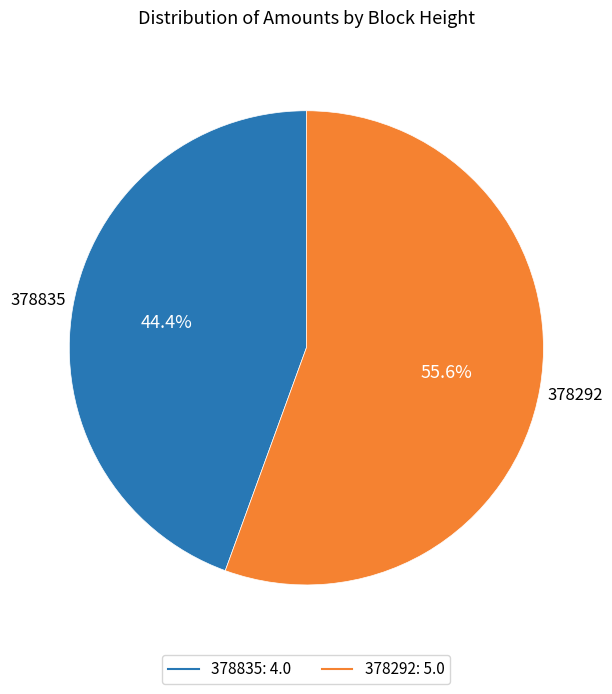

Does 378835 represent more than half of the total?

No